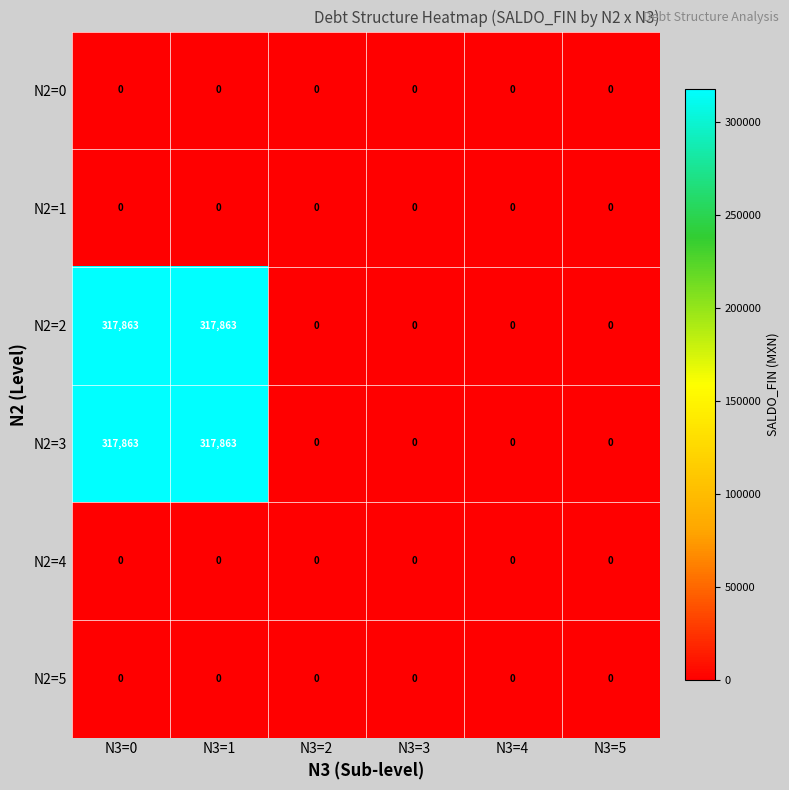

What is the total value across all series at N3=0?

635726